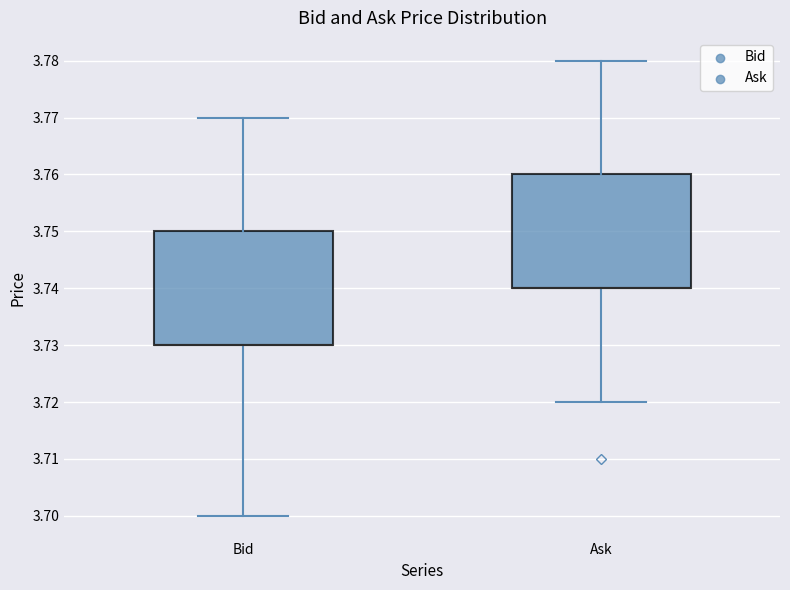

Where does the upper whisker of the box for Bid end on the y-axis? The values are not printed on the chart, so give them approximately, as read against the axis.

3.77